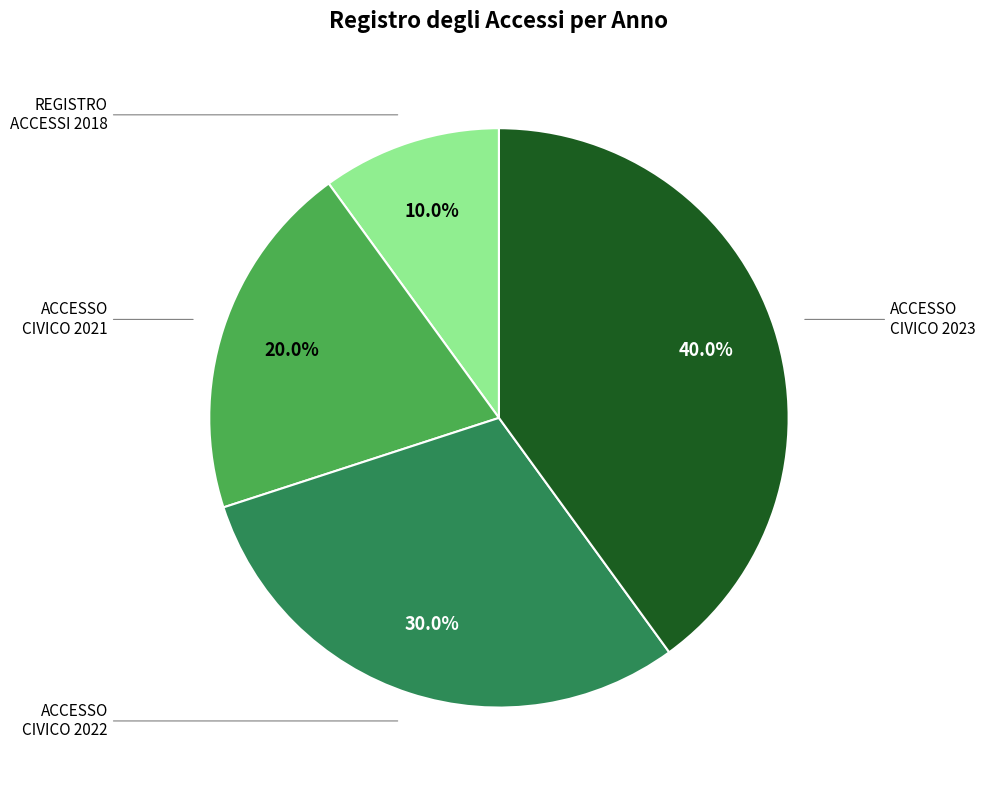

Count the number of slices in the pie.

4